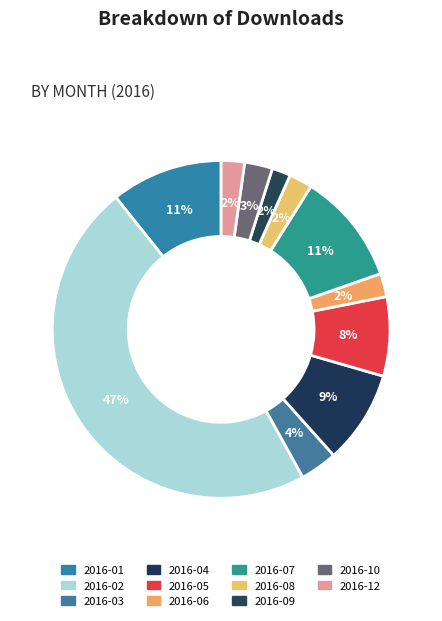

Count the number of slices in the pie.

11